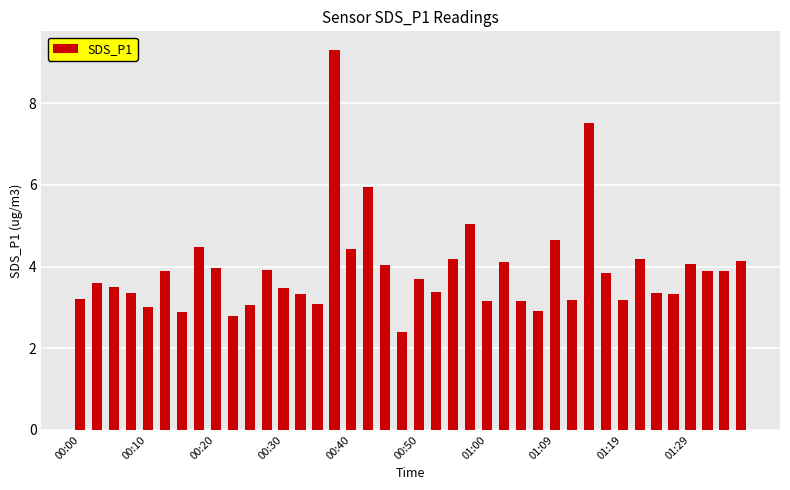

What is the minimum value shown in the chart?

2.4